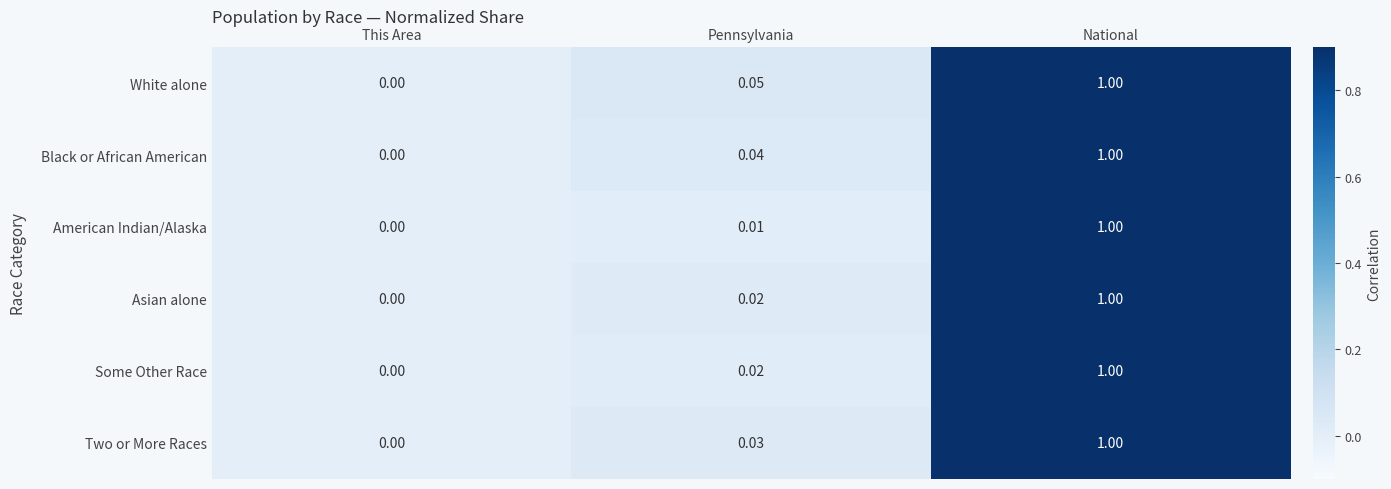

Is the value of Black or African American at This Area greater than the value of Asian alone at National?

No